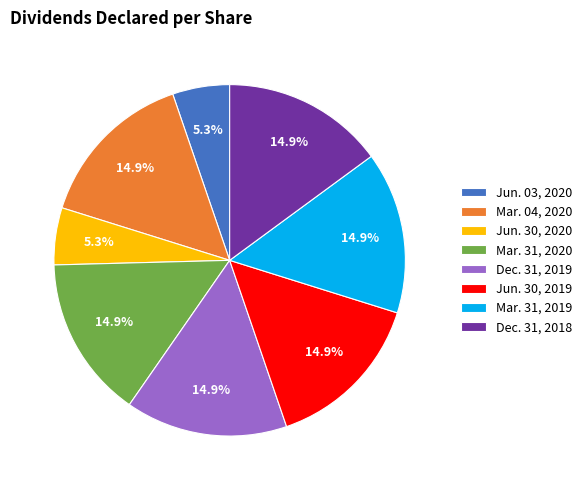

Is Dec. 31, 2018 the majority of the pie?

No